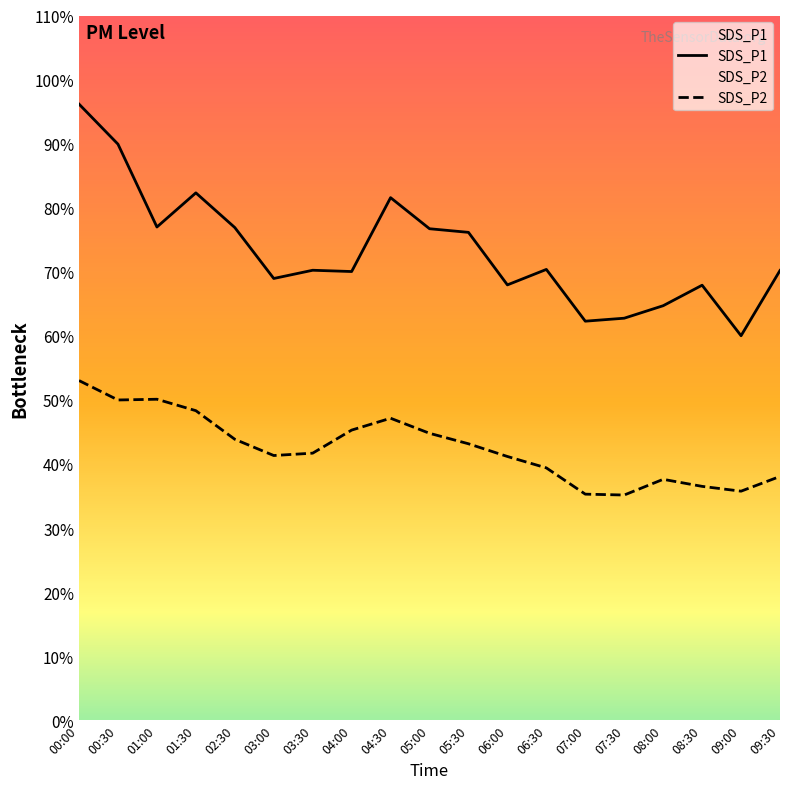

True or false: SDS_P1 and SDS_P2 cross at least once.

False